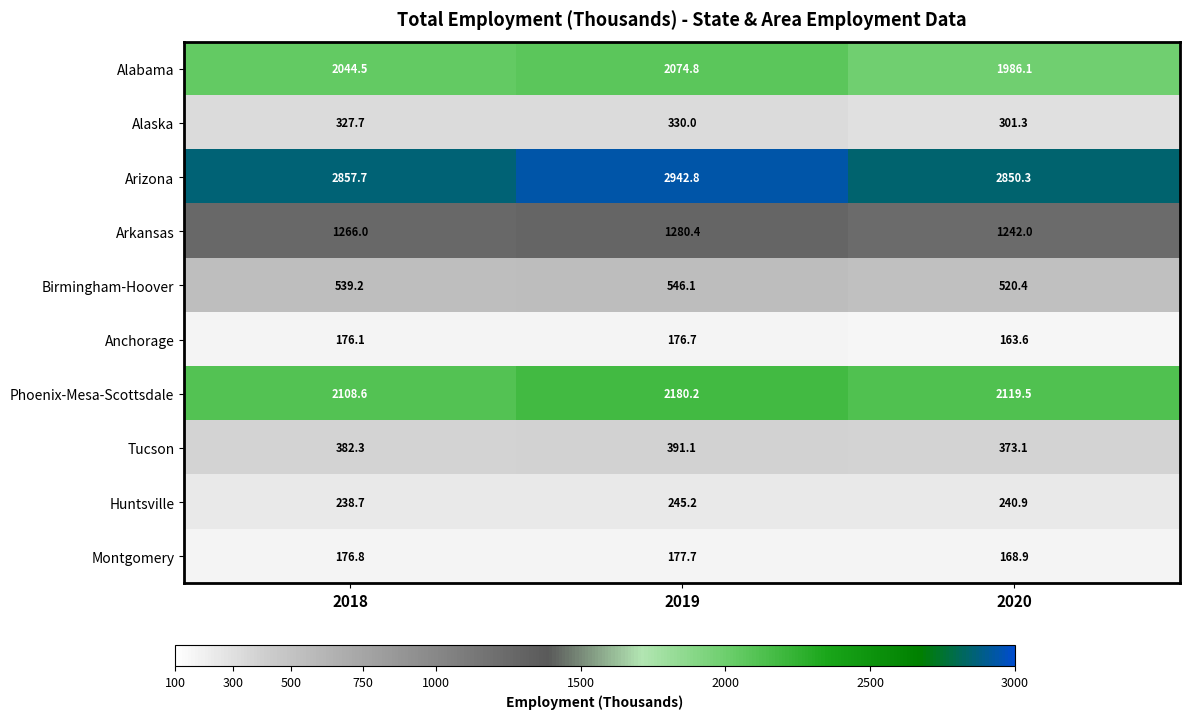

What value does the Phoenix-Mesa-Scottsdale series have at 2018?

2108.6